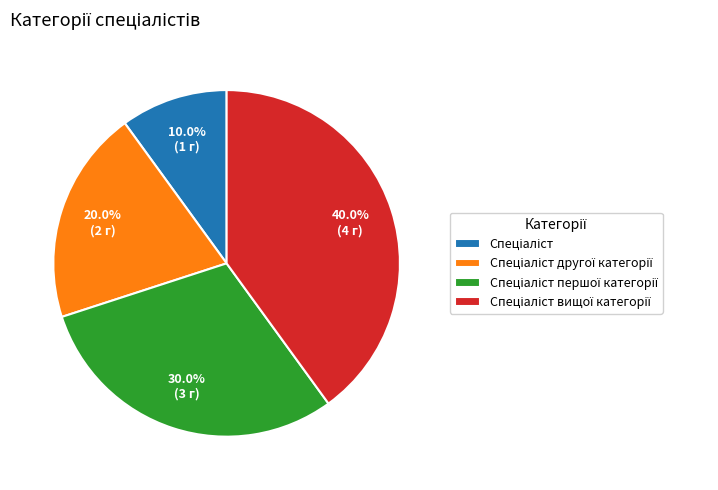

Is there a majority slice in this chart?

No